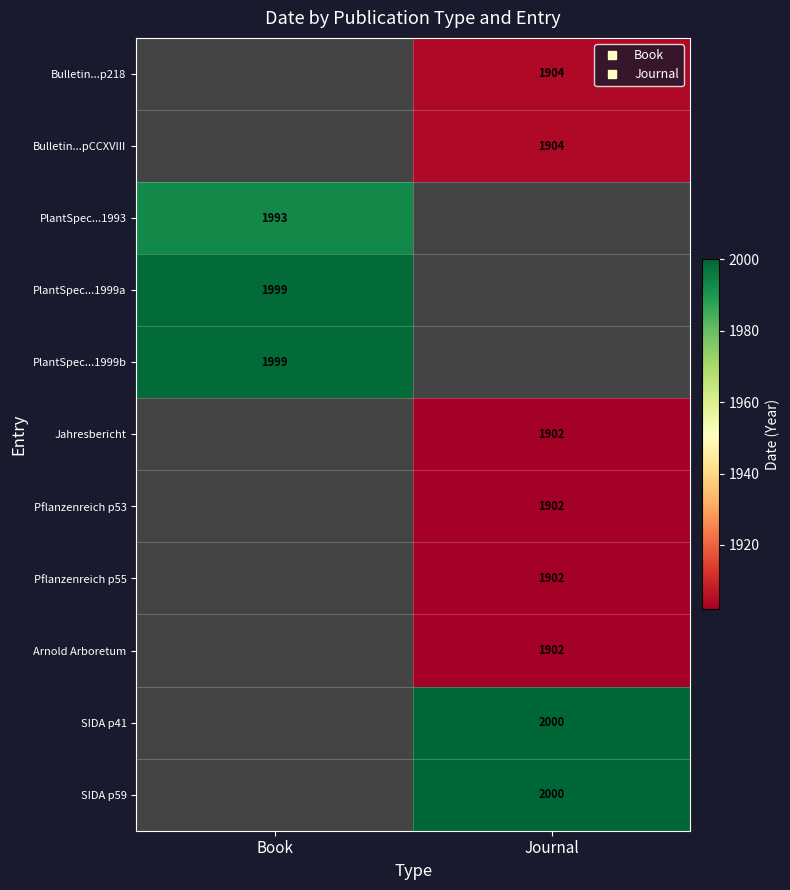

What is the lowest value of the PlantSpec...1999b series?

1999.0